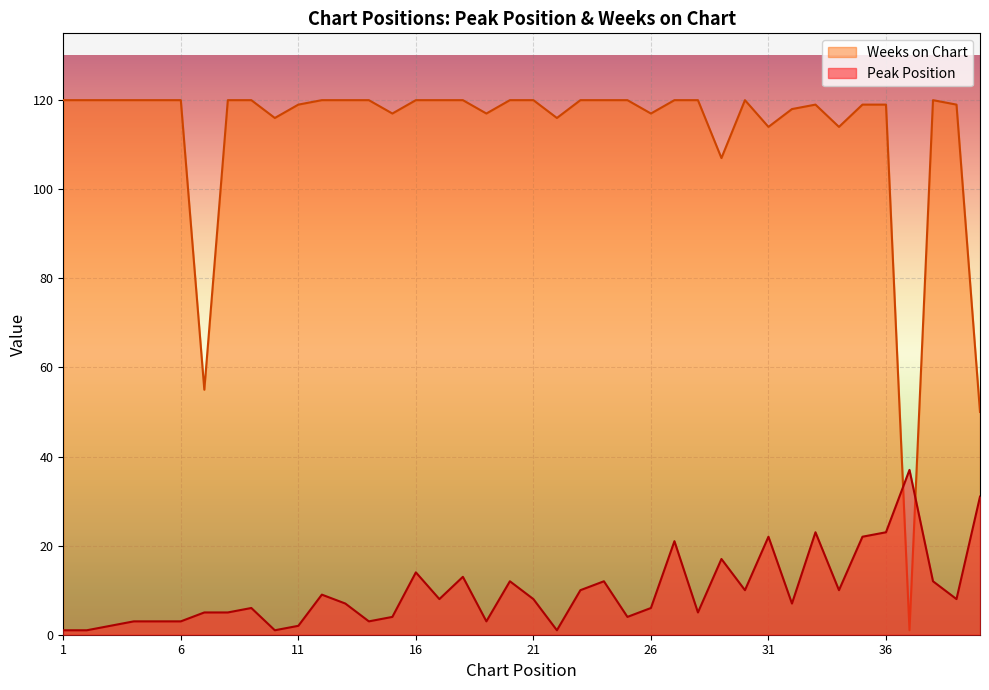

Is the value of Weeks on Chart at 26 greater than the value of Peak Position at 12?

Yes